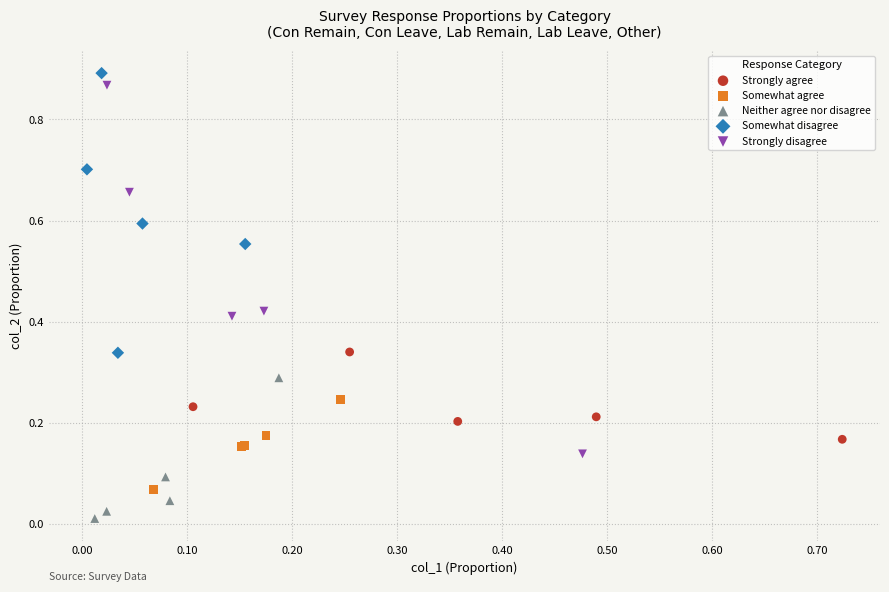

Which series has the widest spread of Y values?

Strongly disagree